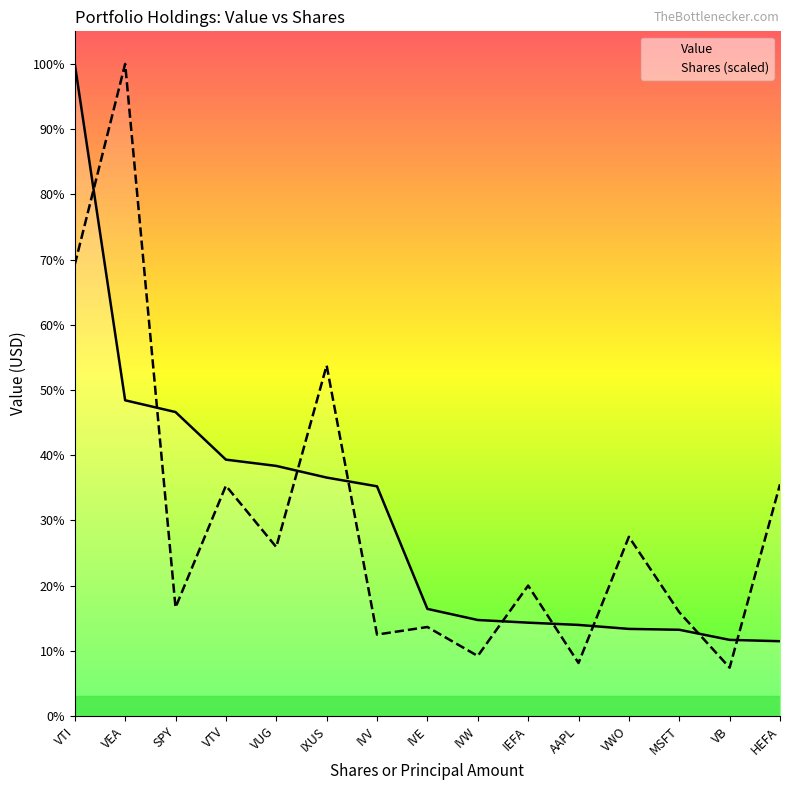

What are all the series names shown in the legend?

Value, Shares (scaled)